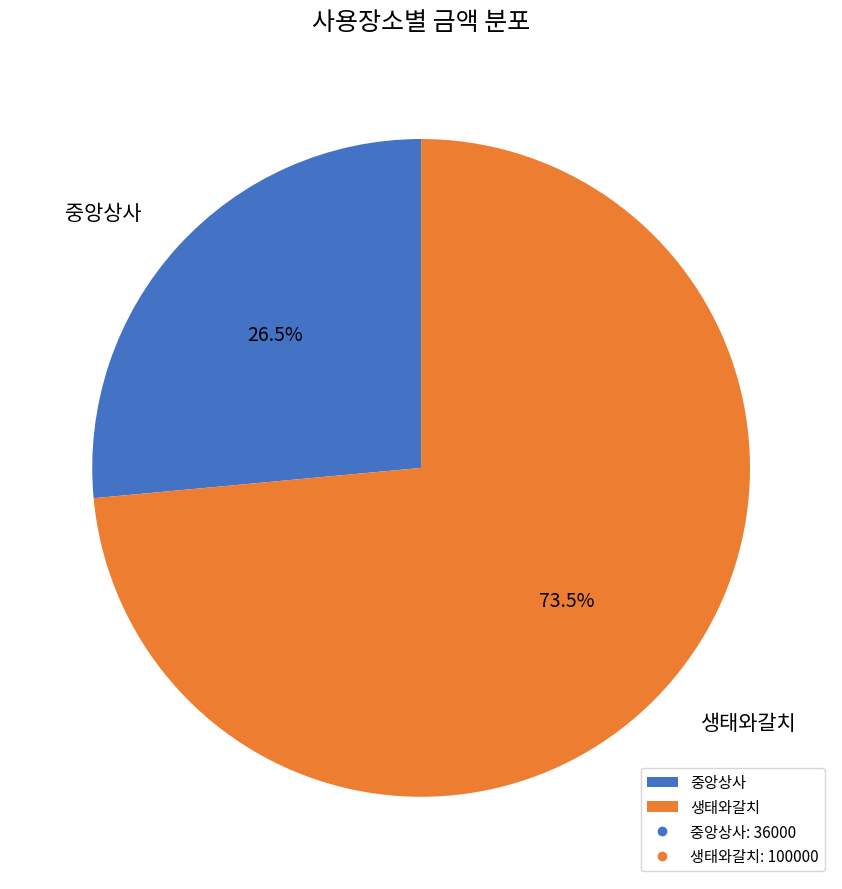

To the nearest percent, what is the combined percentage of 중앙상사 and 생태와갈치?

100%